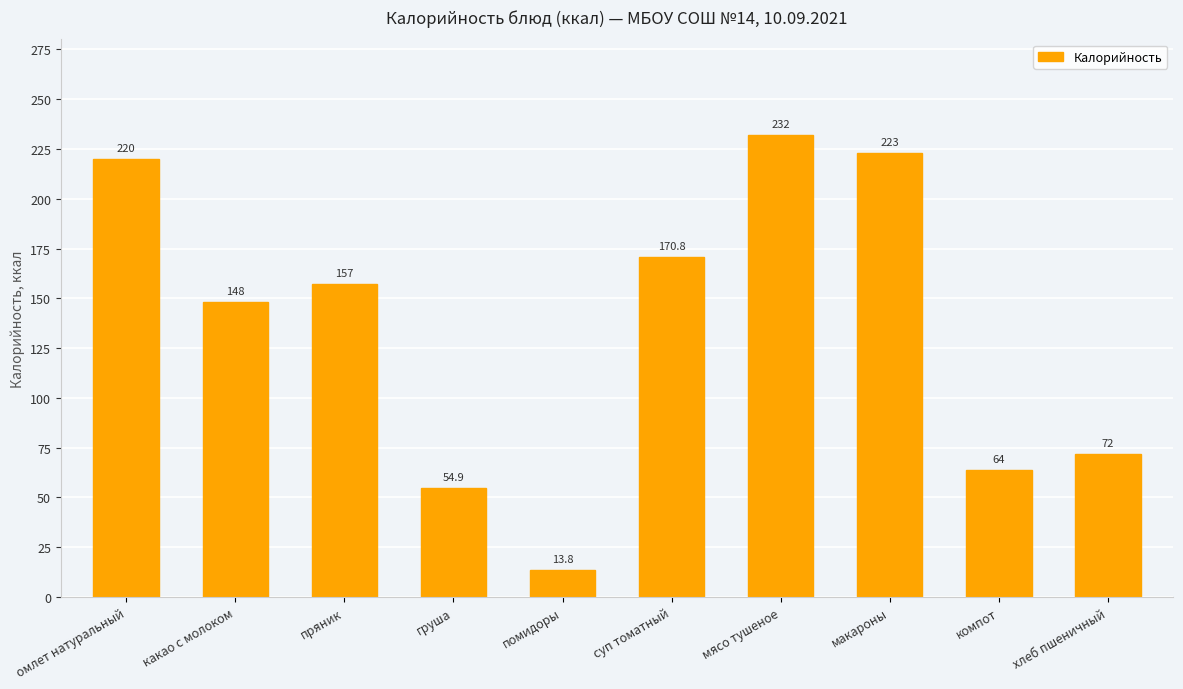

The value at макароны is 223.0. True or false?

True